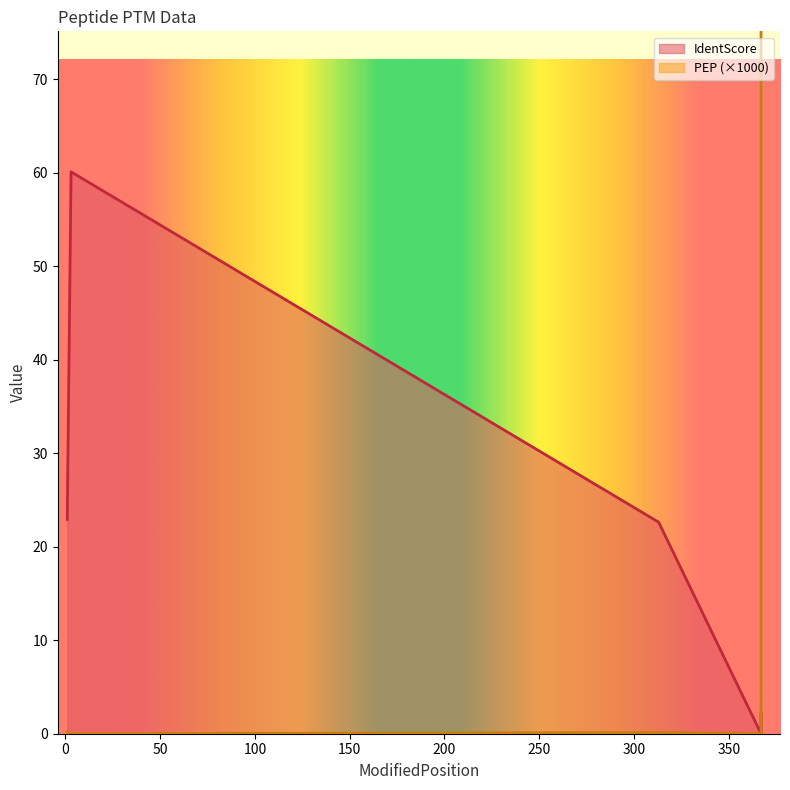

List the series in order of their peak value, highest first.

PEP, IdentScore